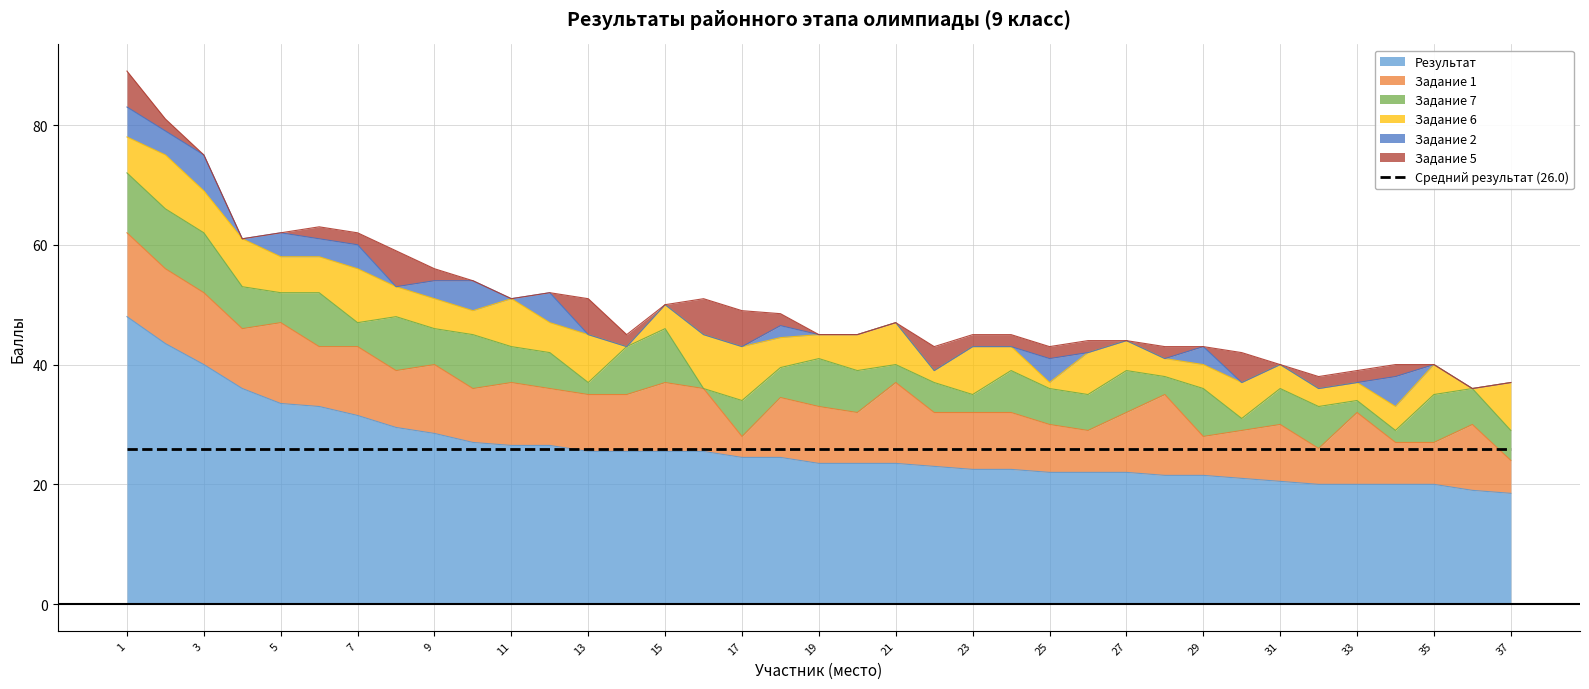

Reading left to right, transcribe all the data shown in this chart.

Результат: 1=48.0	2=43.5	3=40.0	4=36.0	5=33.5	6=33.0	7=31.5	8=29.5	9=28.5	10=27.0	11=26.5	12=26.5	13=25.5	14=25.5	15=25.5	16=25.5	17=24.5	18=24.5	19=23.5	20=23.5	21=23.5	22=23.0	23=22.5	24=22.5	25=22.0	26=22.0	27=22.0	28=21.5	29=21.5	30=21.0	31=20.5	32=20.0	33=20.0	34=20.0	35=20.0	36=19.0	37=18.5
Задание 1: 1=14.0	2=12.5	3=12.0	4=10.0	5=13.5	6=10.0	7=11.5	8=9.5	9=11.5	10=9.0	11=10.5	12=9.5	13=9.5	14=9.5	15=11.5	16=10.5	17=3.5	18=10.0	19=9.5	20=8.5	21=13.5	22=9.0	23=9.5	24=9.5	25=8.0	26=7.0	27=10.0	28=13.5	29=6.5	30=8.0	31=9.5	32=6.0	33=12.0	34=7.0	35=7.0	36=11.0	37=5.5
Задание 7: 1=10.0	2=10.0	3=10.0	4=7.0	5=5.0	6=9.0	7=4.0	8=9.0	9=6.0	10=9.0	11=6.0	12=6.0	13=2.0	14=8.0	15=9.0	16=0.0	17=6.0	18=5.0	19=8.0	20=7.0	21=3.0	22=5.0	23=3.0	24=7.0	25=6.0	26=6.0	27=7.0	28=3.0	29=8.0	30=2.0	31=6.0	32=7.0	33=2.0	34=2.0	35=8.0	36=6.0	37=5.0
Задание 6: 1=6.0	2=9.0	3=7.0	4=8.0	5=6.0	6=6.0	7=9.0	8=5.0	9=5.0	10=4.0	11=8.0	12=5.0	13=8.0	14=0.0	15=4.0	16=9.0	17=9.0	18=5.0	19=4.0	20=6.0	21=7.0	22=2.0	23=8.0	24=4.0	25=1.0	26=7.0	27=5.0	28=3.0	29=4.0	30=6.0	31=4.0	32=3.0	33=3.0	34=4.0	35=5.0	36=0.0	37=8.0
Задание 2: 1=5.0	2=4.0	3=6.0	4=0.0	5=4.0	6=3.0	7=4.0	8=0.0	9=3.0	10=5.0	11=0.0	12=5.0	13=0.0	14=0.0	15=0.0	16=0.0	17=0.0	18=2.0	19=0.0	20=0.0	21=0.0	22=0.0	23=0.0	24=0.0	25=4.0	26=0.0	27=0.0	28=0.0	29=3.0	30=0.0	31=0.0	32=0.0	33=0.0	34=5.0	35=0.0	36=0.0	37=0.0
Задание 5: 1=6.0	2=2.0	3=0.0	4=0.0	5=0.0	6=2.0	7=2.0	8=6.0	9=2.0	10=0.0	11=0.0	12=0.0	13=6.0	14=2.0	15=0.0	16=6.0	17=6.0	18=2.0	19=0.0	20=0.0	21=0.0	22=4.0	23=2.0	24=2.0	25=2.0	26=2.0	27=0.0	28=2.0	29=0.0	30=5.0	31=0.0	32=2.0	33=2.0	34=2.0	35=0.0	36=0.0	37=0.0